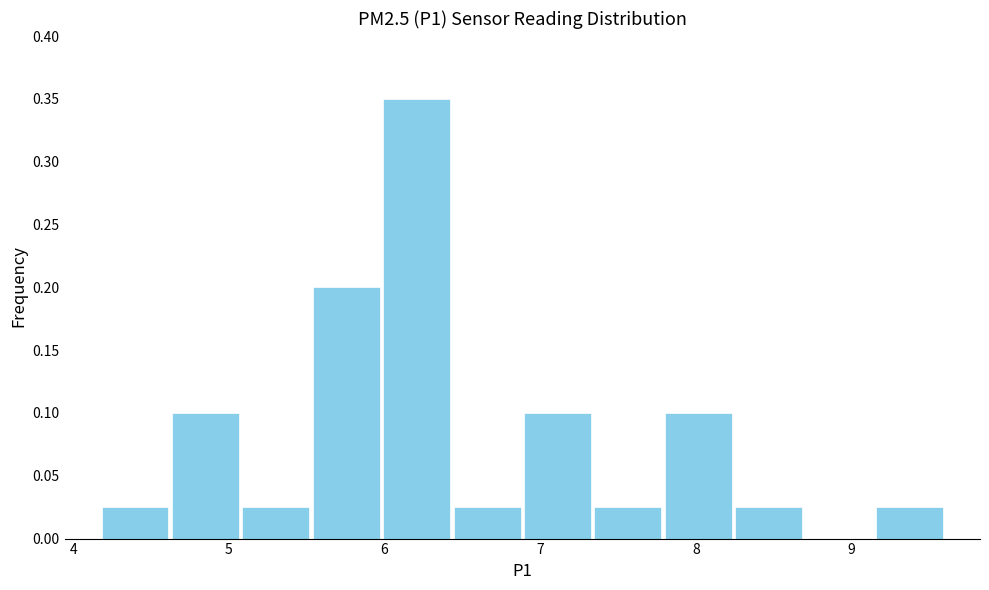

Over which range of the x-axis is the bar tallest?

6.0 to 6.4